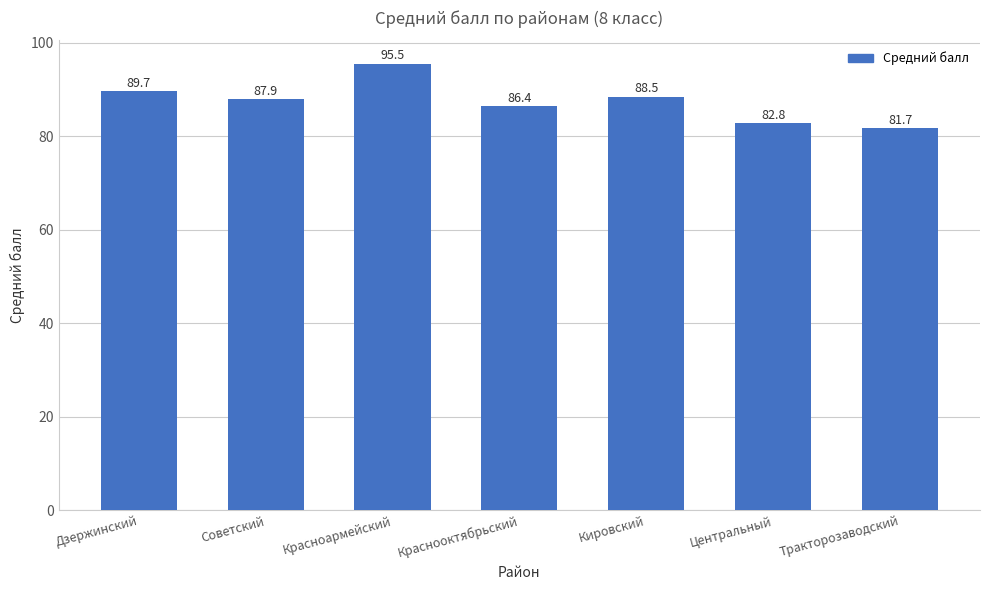

What is the label of the 5th bar from the right?

Красноармейский